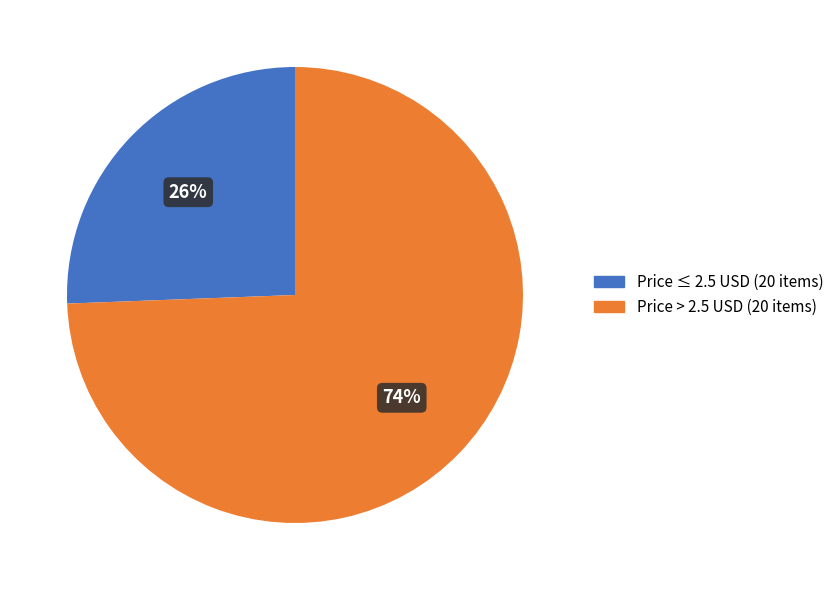

Does any single category account for the majority?

Yes